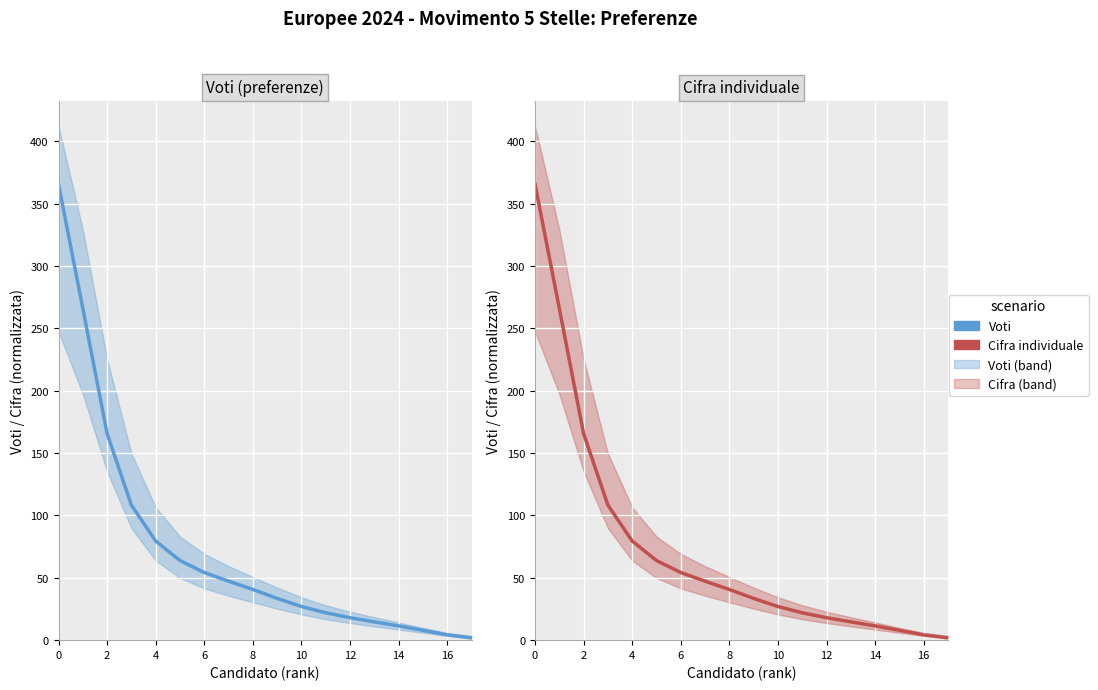

Is it true that Voti equals 27.0 at 10?

True